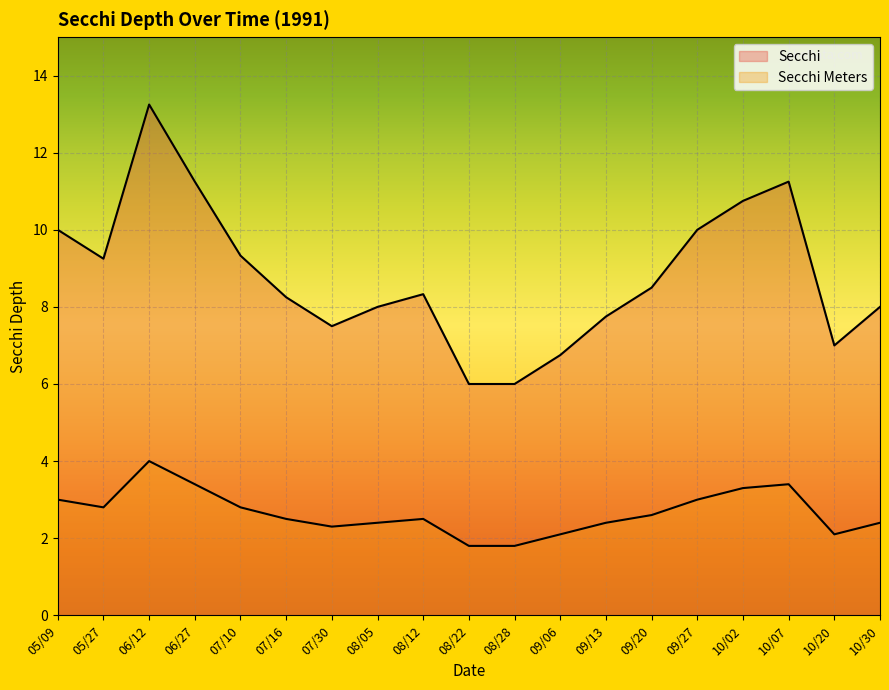

How many values in the Secchi series are below 8?

6